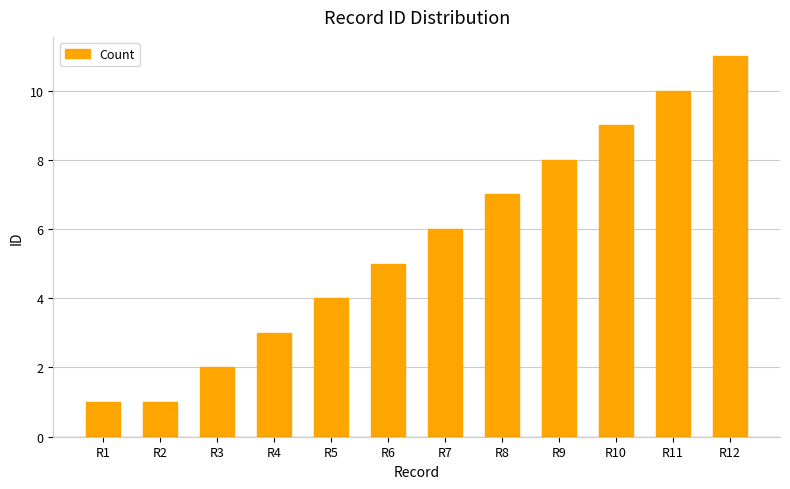

At which category does the chart reach its peak across all series?

R12